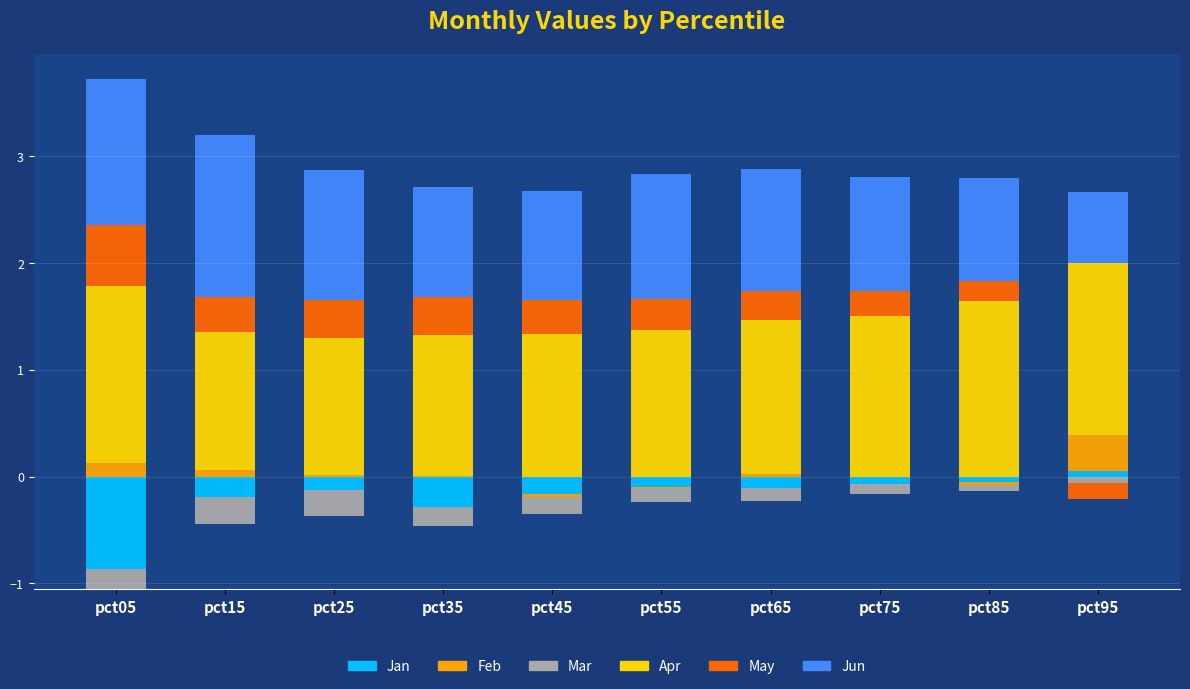

List the series in order of their peak value, highest first.

Apr, Jun, May, Feb, Jan, Mar